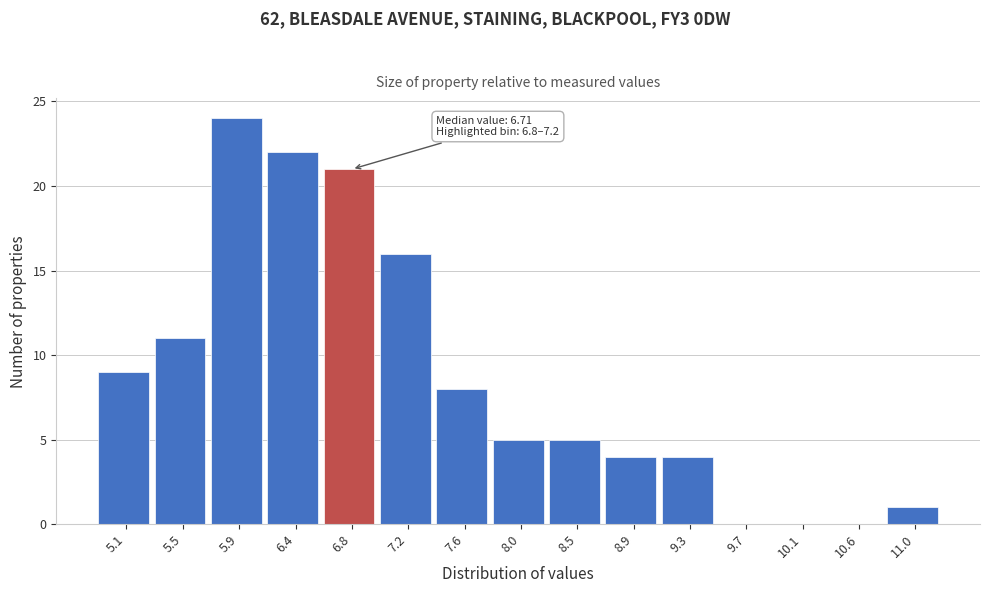

Reading left to right, transcribe all the data shown in this chart.

5.1=9	5.5=11	5.9=24	6.4=22	6.8=21	7.2=16	7.6=8	8.0=5	8.5=5	8.9=4	9.3=4	9.7=0	10.1=0	10.6=0	11.0=1